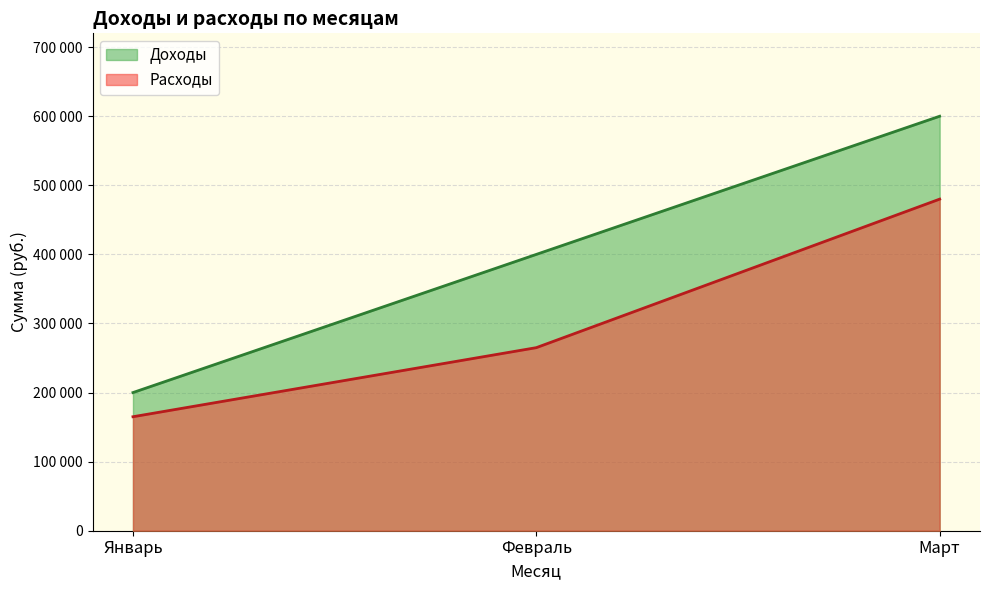

Rank the categories by Расходы value from highest to lowest.

Март, Февраль, Январь